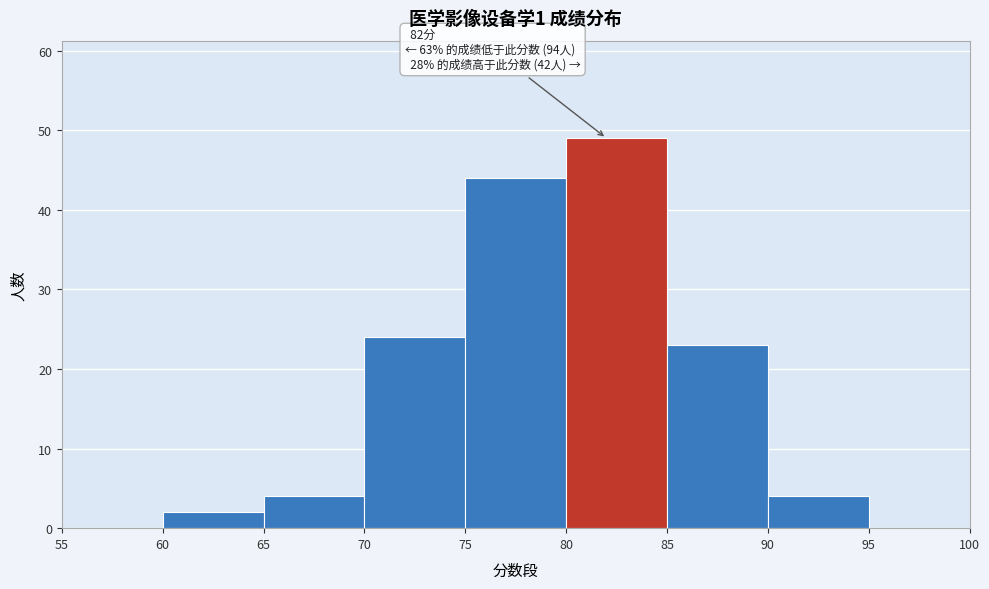

Which range on the x-axis has the tallest bar?

80 to 85